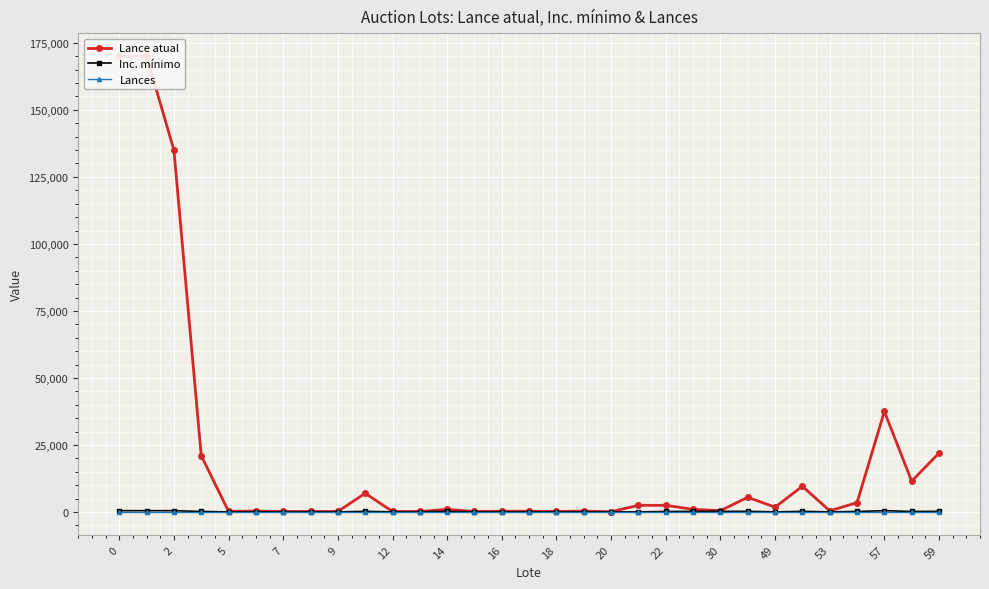

What is the total value across all series at 22?

250